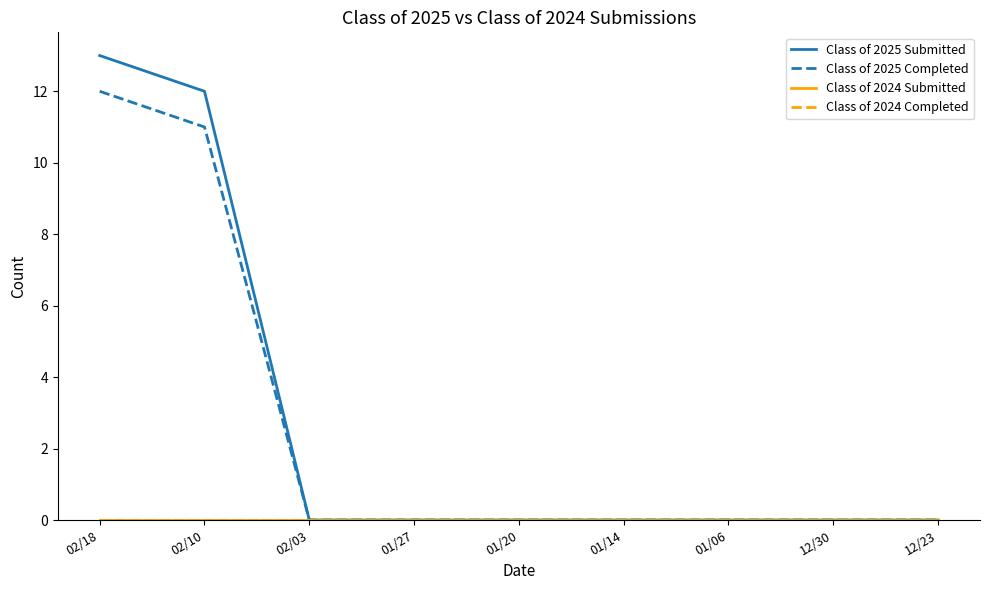

Which category has the lowest value in the Class of 2025 Completed series?

02/03